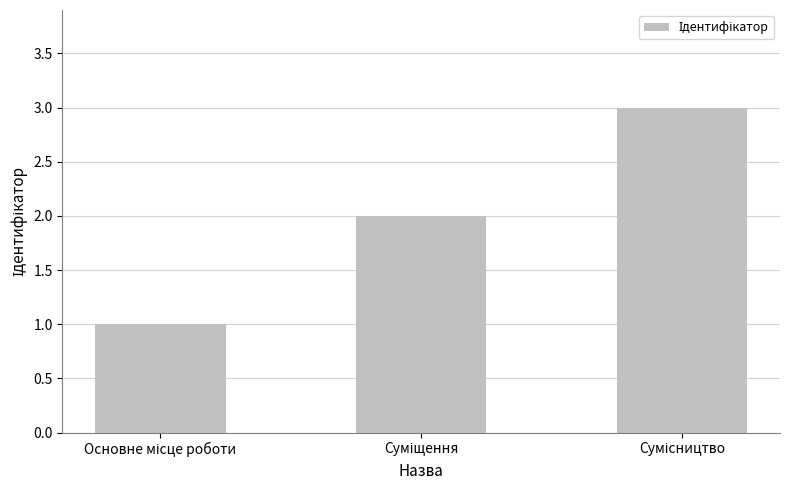

What is the greatest value displayed?

3